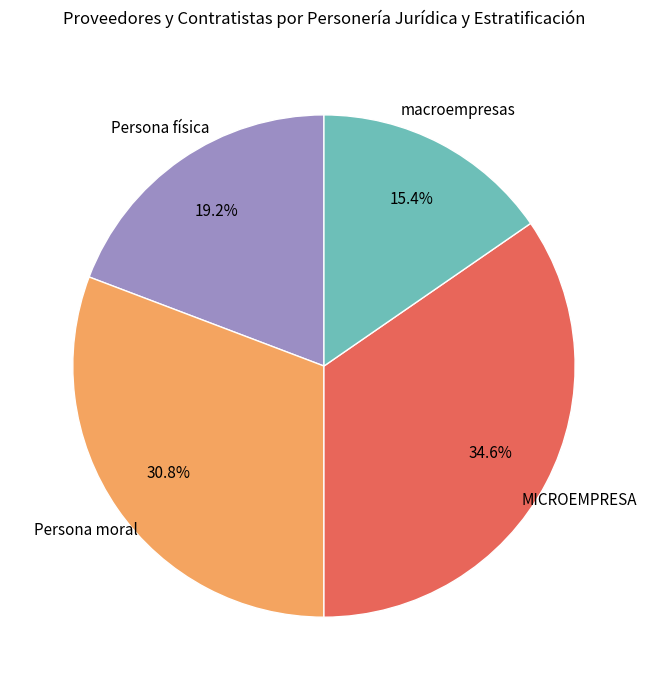

Does any single category account for the majority?

No